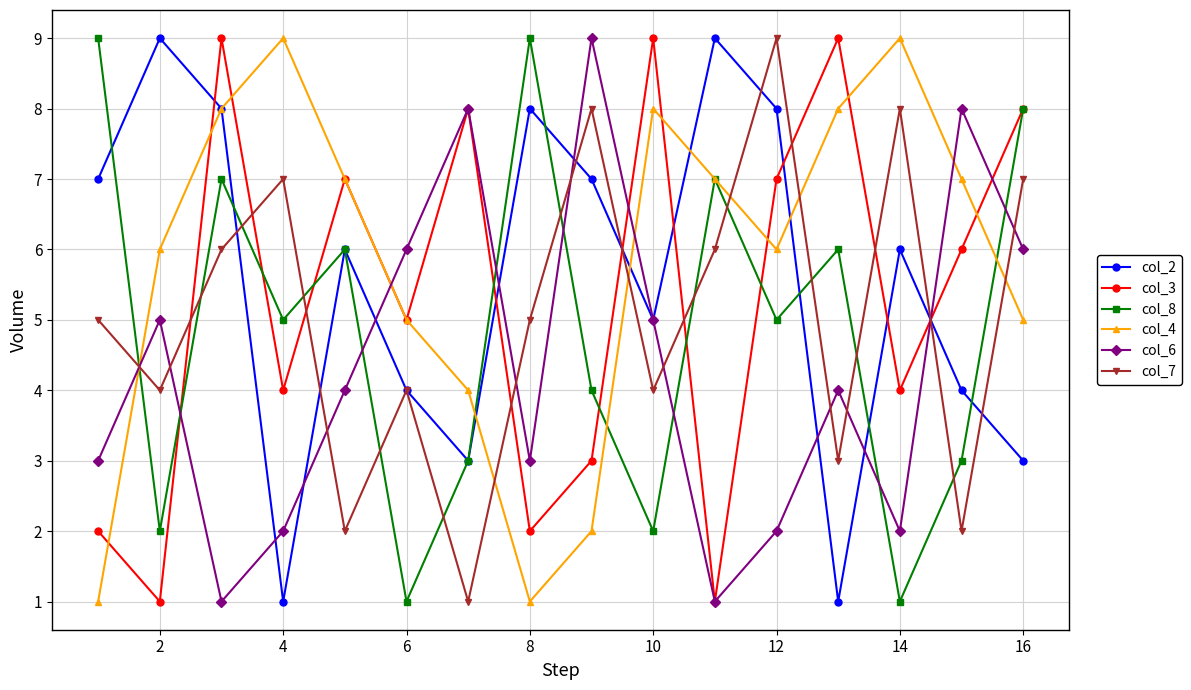

What is the maximum value shown in the chart?

9